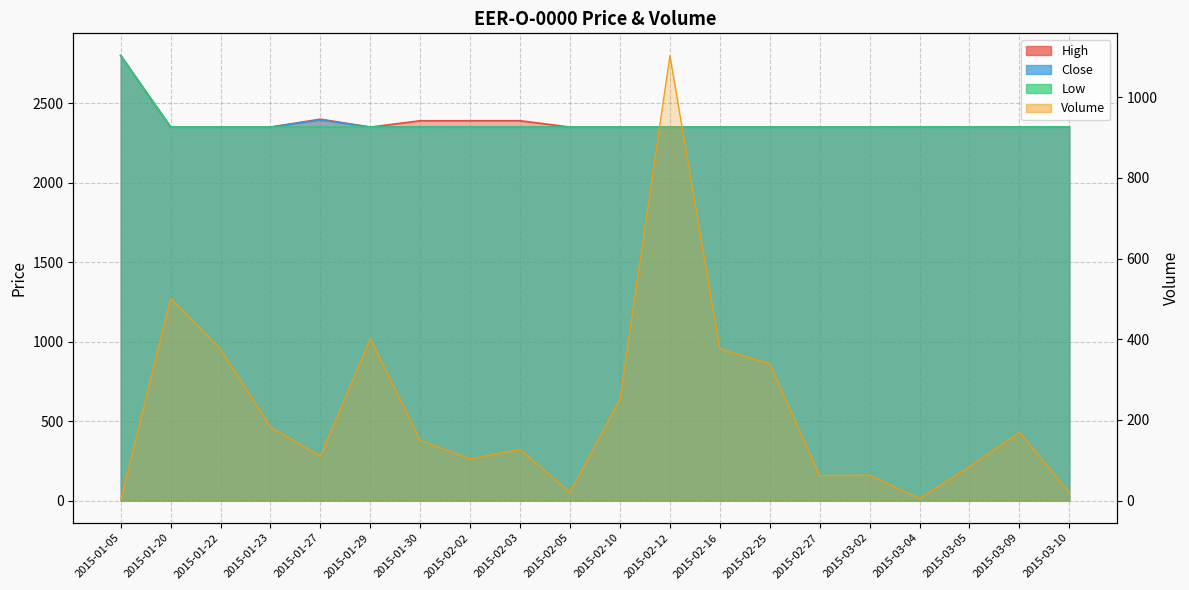

What is the difference between the Close values at 2015-02-27 and 2015-03-10?

1